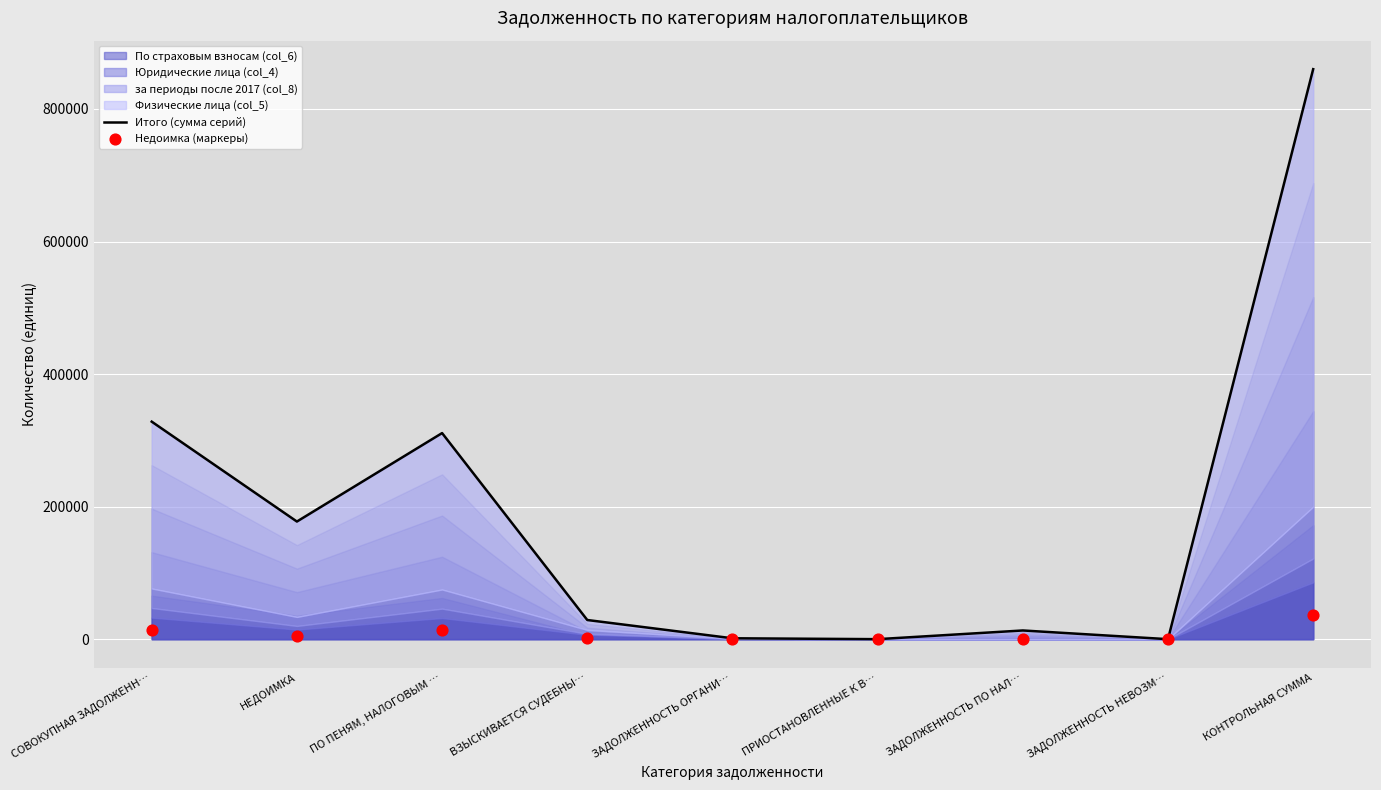

Is the value of Недоимка (маркеры) at ПО ПЕНЯМ, НАЛОГОВЫМ … greater than the value of Итого (сумма серий) at ЗАДОЛЖЕННОСТЬ ПО НАЛ…?

Yes